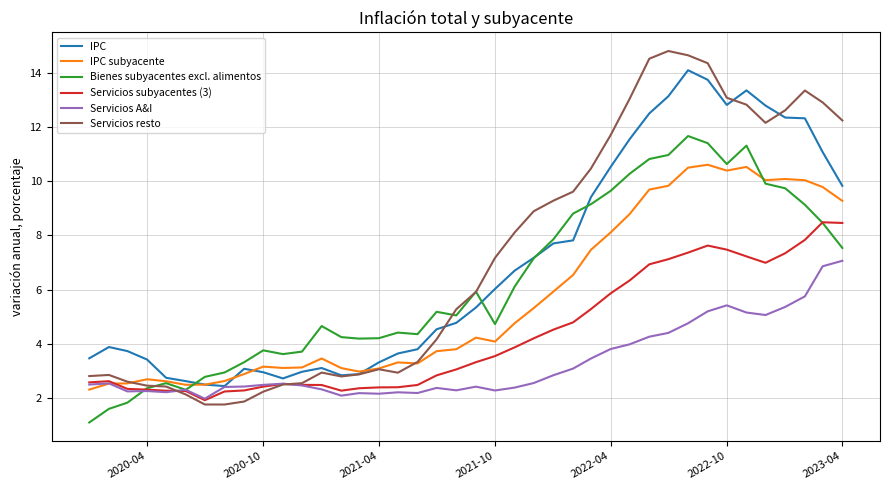

What is the maximum value shown in the chart?

14.8